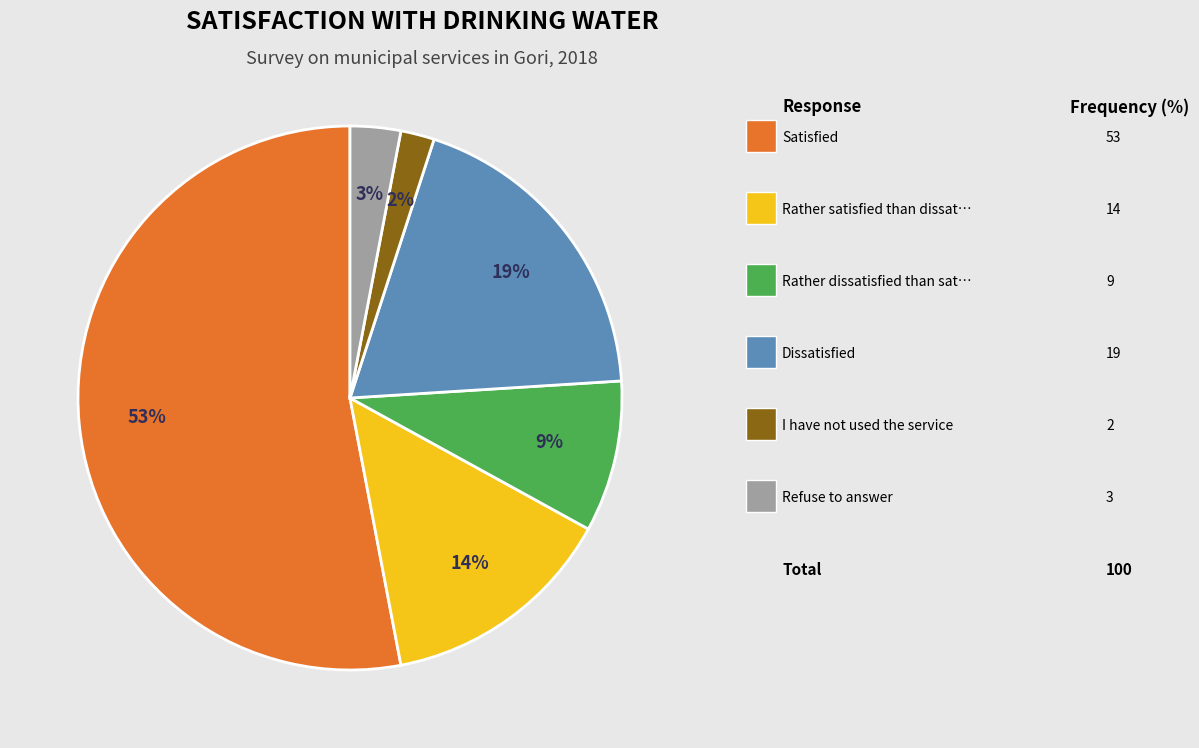

To the nearest percent, what is the average slice percentage?

17%